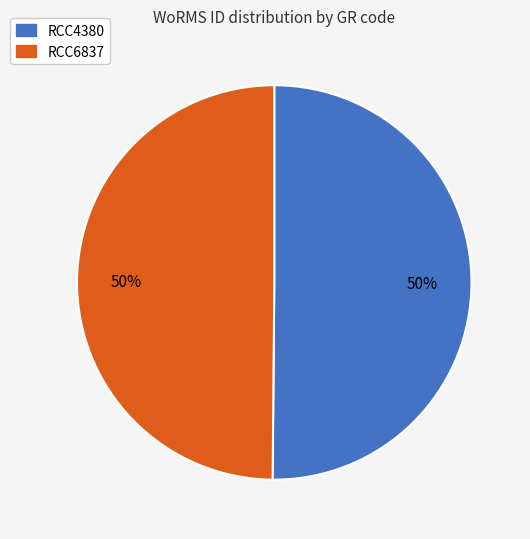

Count the number of slices in the pie.

2